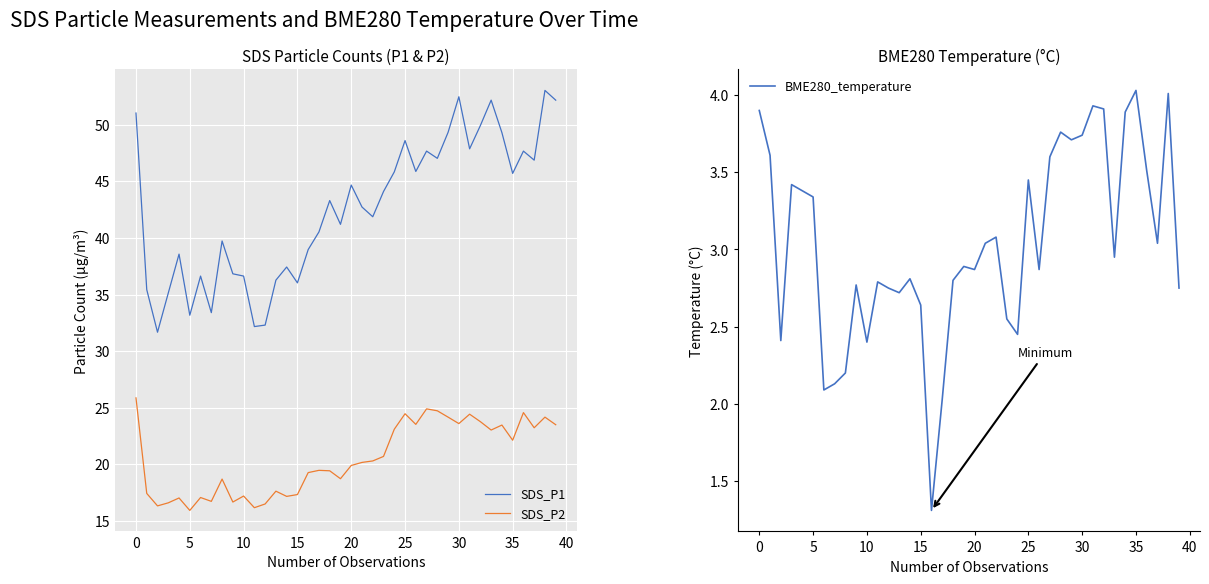

What is the lowest value of the SDS_P2 series?

15.9